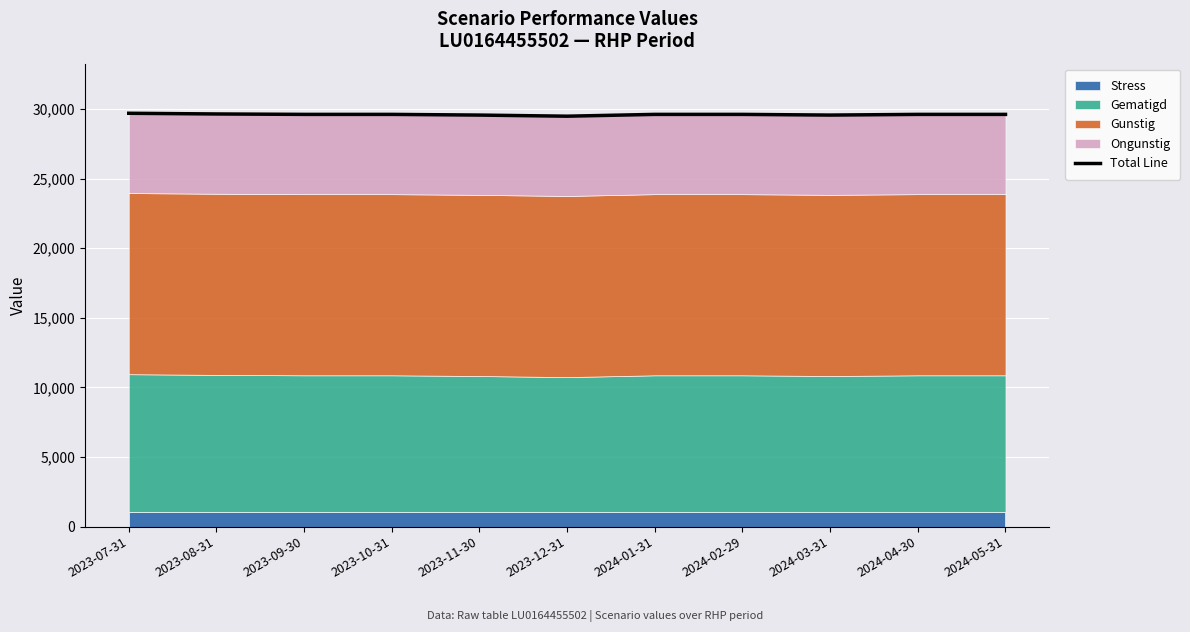

The value at 2024-04-30 is 40236. True or false?

False